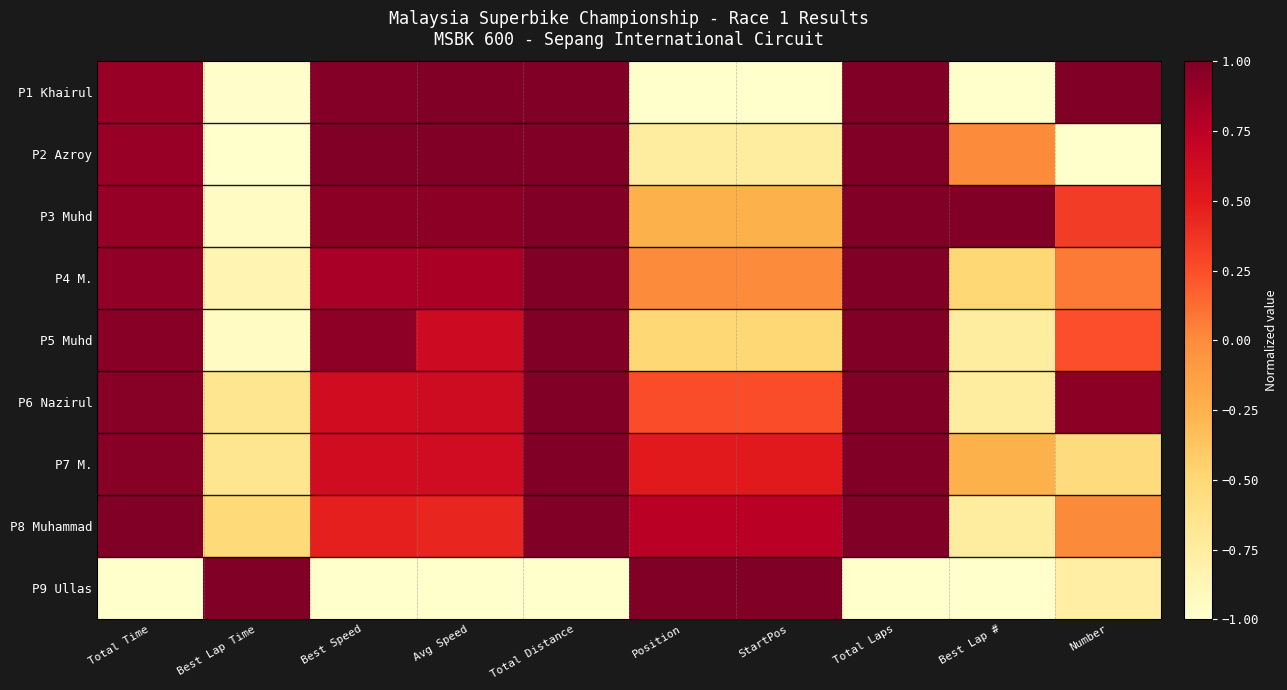

Count the number of categories in the chart.

10